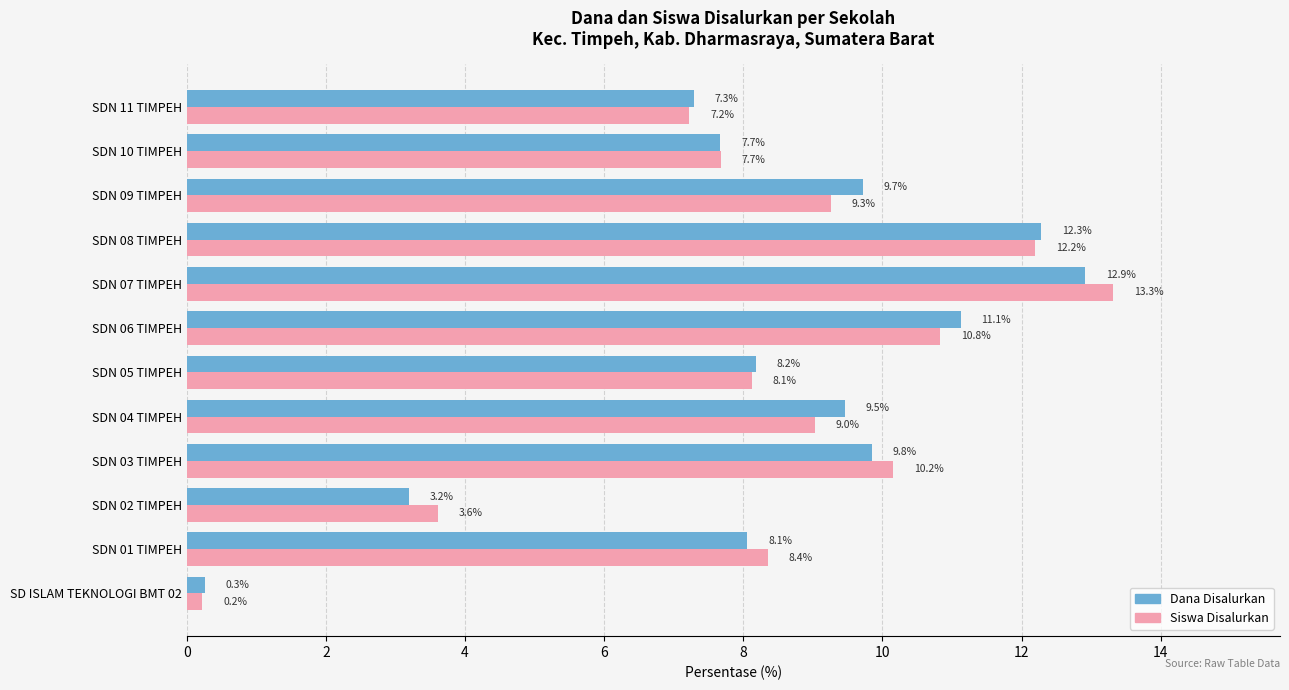

Which series changed the most between SDN 10 TIMPEH and SDN 11 TIMPEH?

Siswa Disalurkan